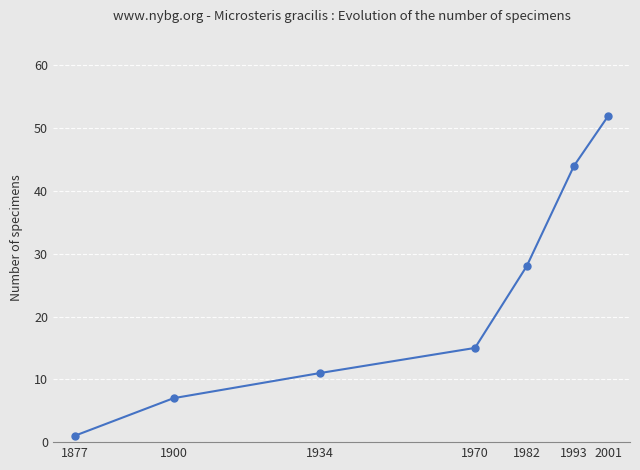

True or false: the data shows 11 at 1934.

True